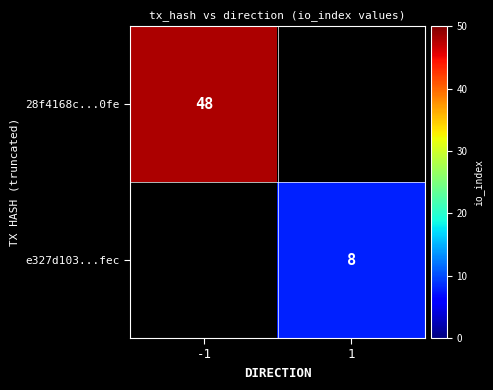

Count the number of data series in this chart.

2